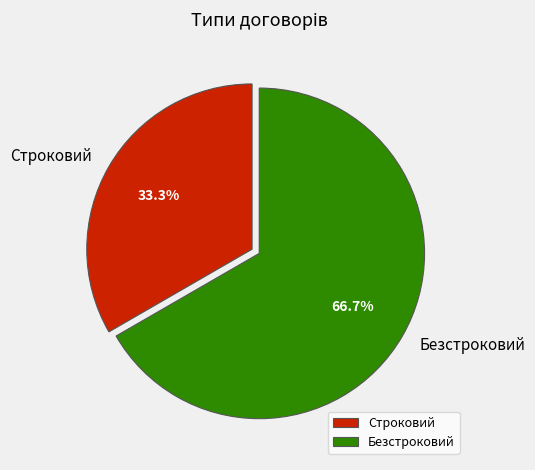

Which slice is the largest?

Безстроковий